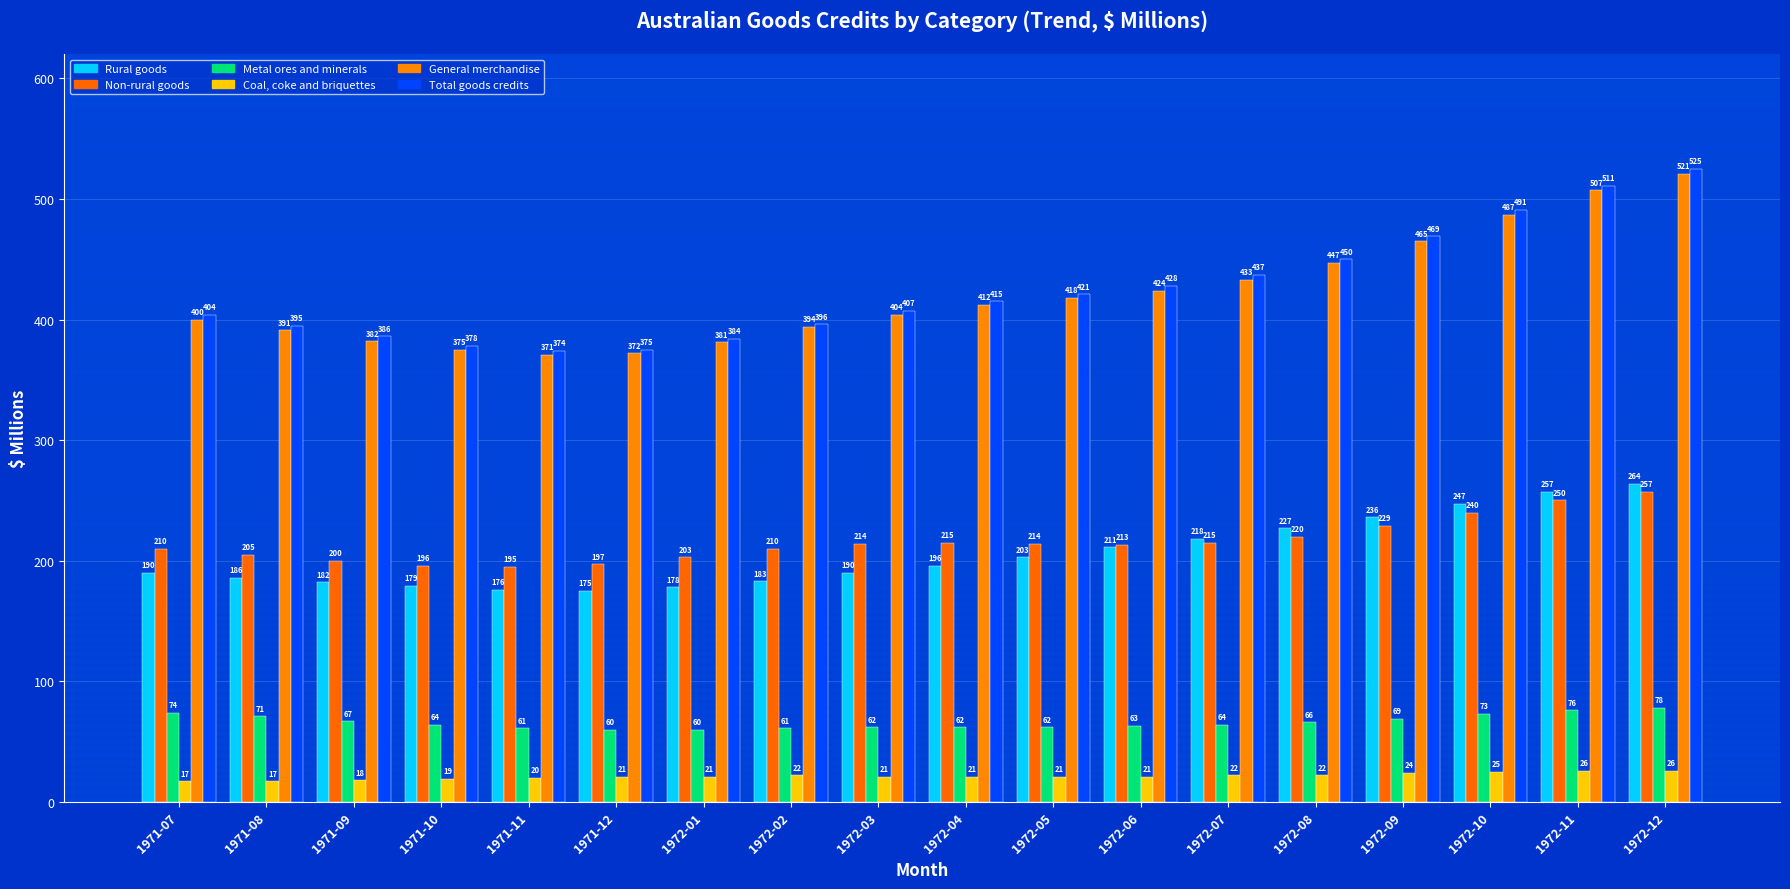

What is the difference between the General merchandise values at 1972-12 and 1972-08?

74